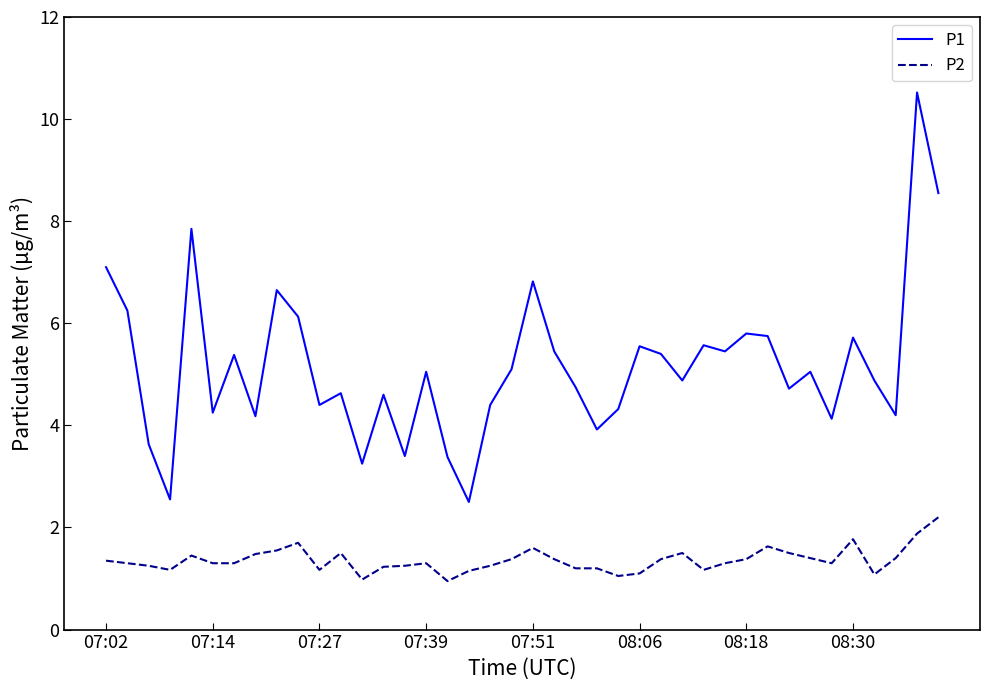

Which series has the largest range (max minus min)?

P1